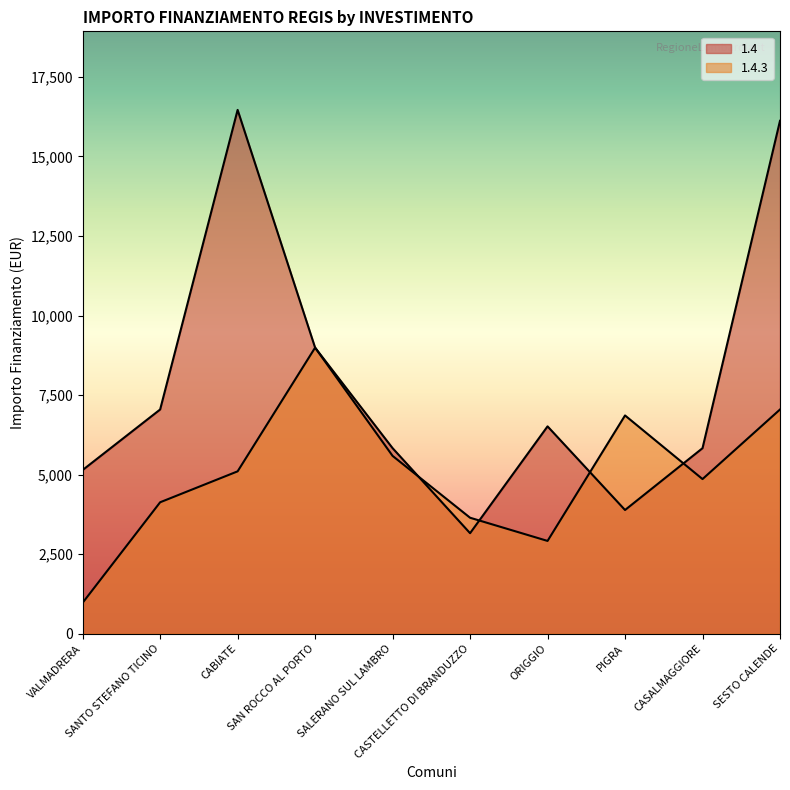

At which label is 1.4 closest to 9811?

SAN ROCCO AL PORTO